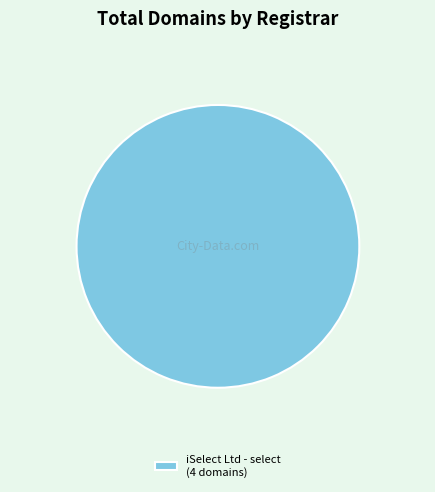

Rank the categories by value from lowest to highest.

iSelect Ltd - select (4 domains)